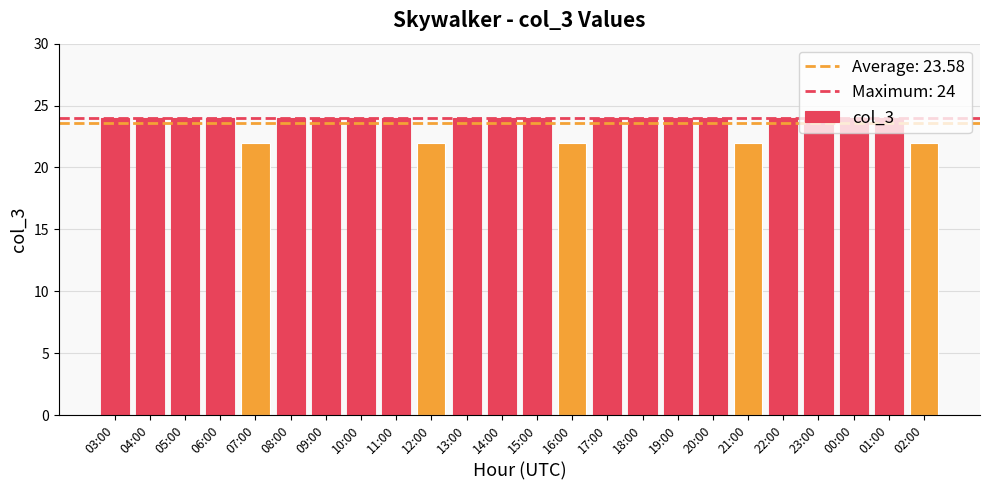

Approximately how many times larger is the value at 02:00 compared to 23:00?

0.9